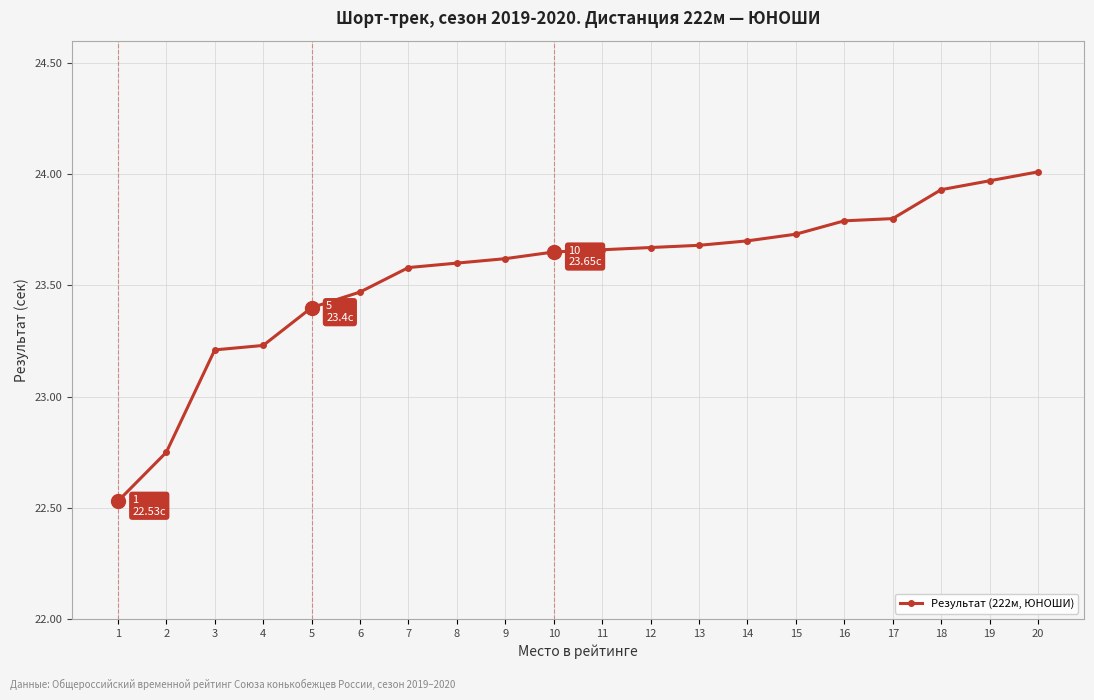

The value at 8 is 23.6. True or false?

True